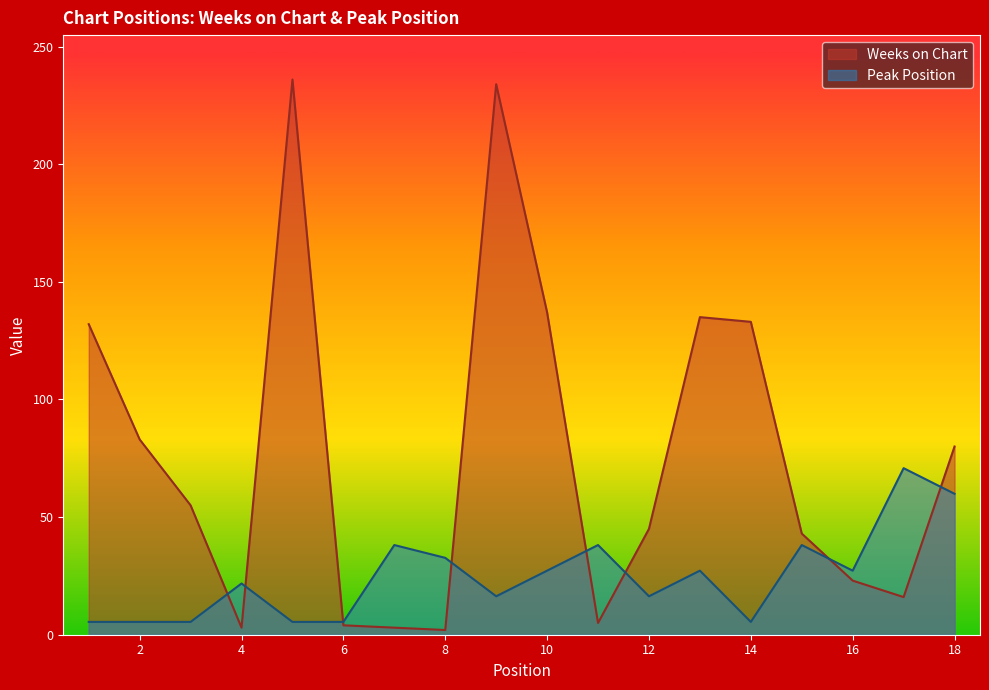

In Weeks on Chart, how many points are higher than both neighbors (excluding endpoints)?

3